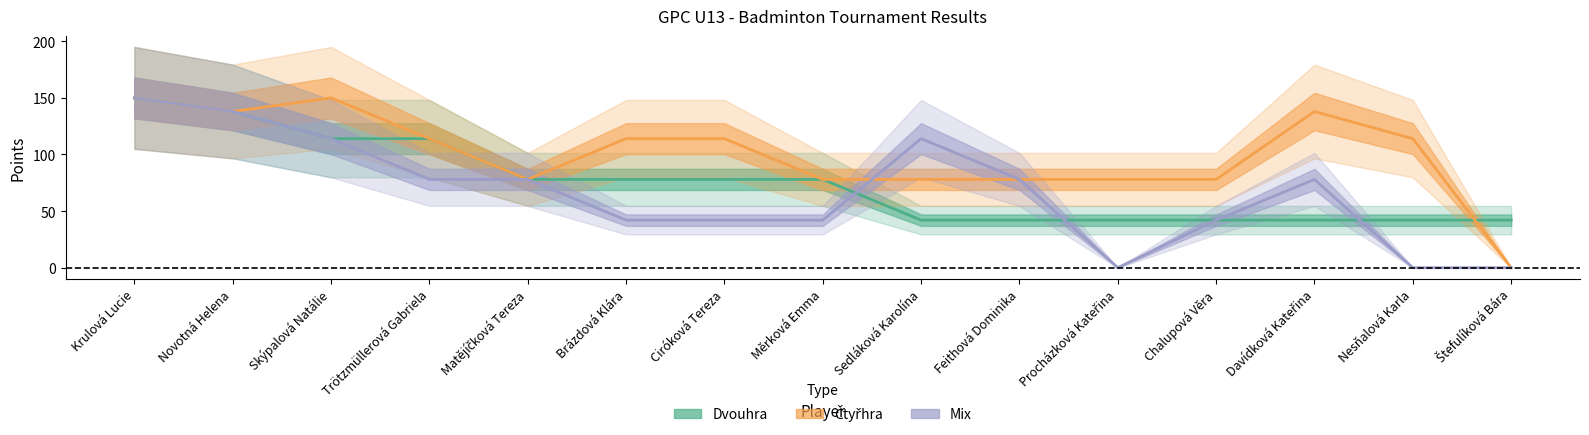

Where is the first local minimum for Čtyřhra?

Novotná Helena